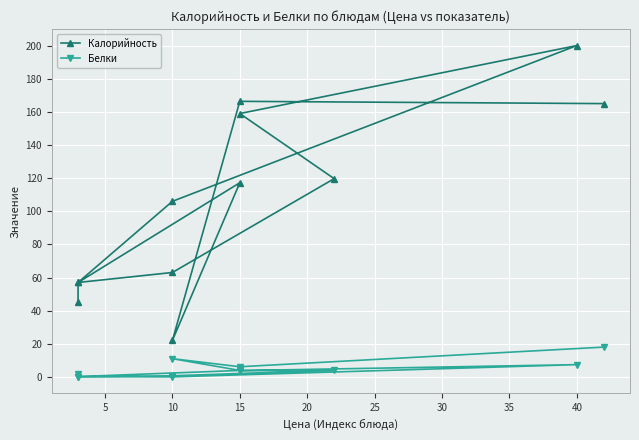

Reading left to right, what are all the values shown in this chart?

Калорийность: 165.0	166.4	22.0	117.2	57.0	63.0	119.7	159.0	200.0	106.0	57.0	45.2
Белки: 18.0	6.1	11.0	3.9	0.2	0.7	4.0	3.8	7.4	0.0	0.2	1.5